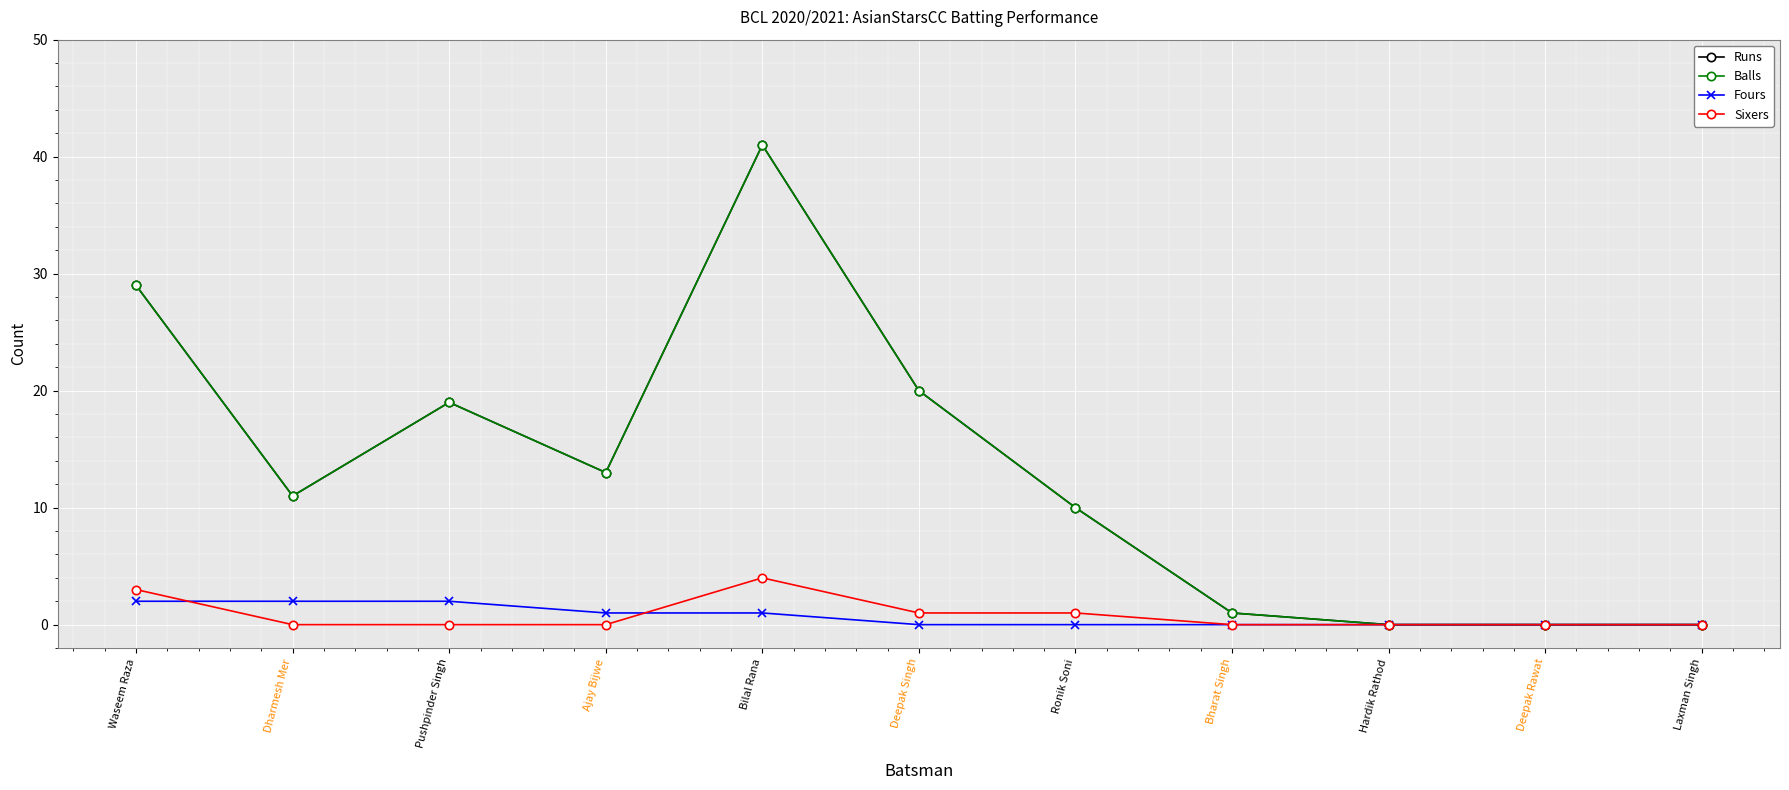

The value of Fours at Dharmesh Mer is 2. True or false?

True